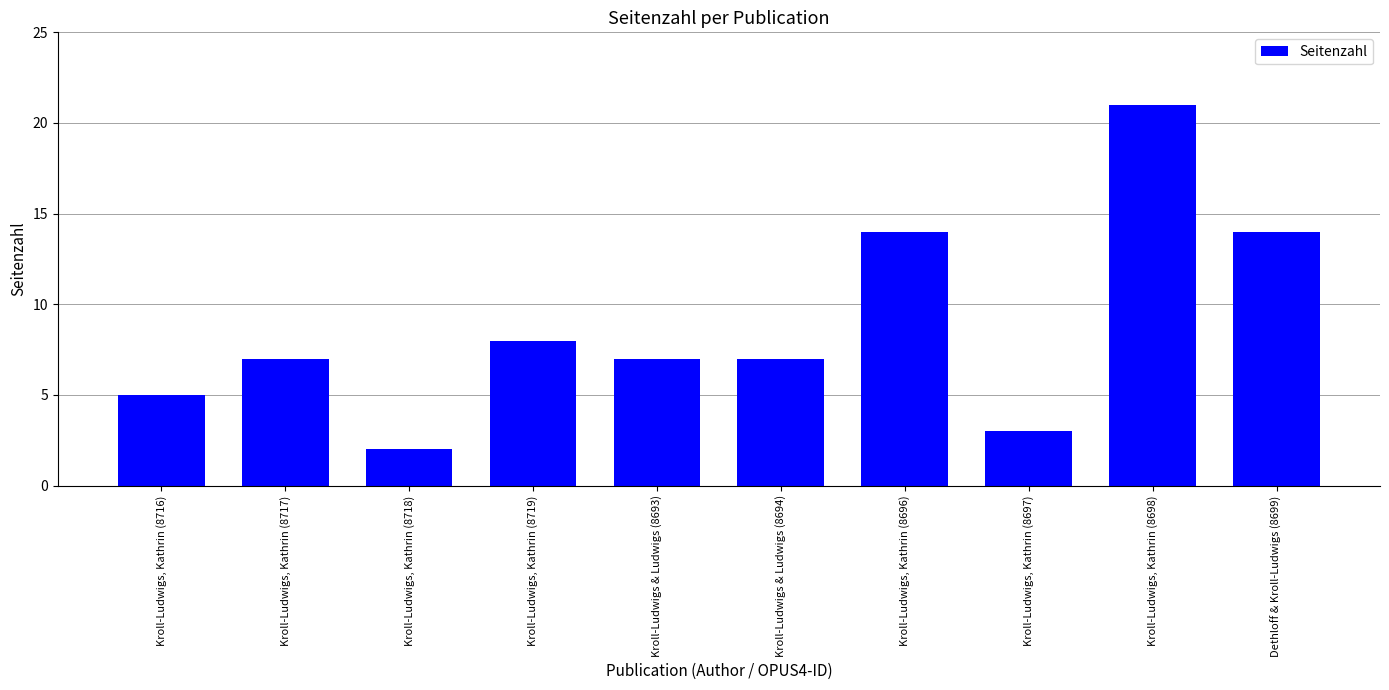

What is the value of the 10th bar from the left?

14